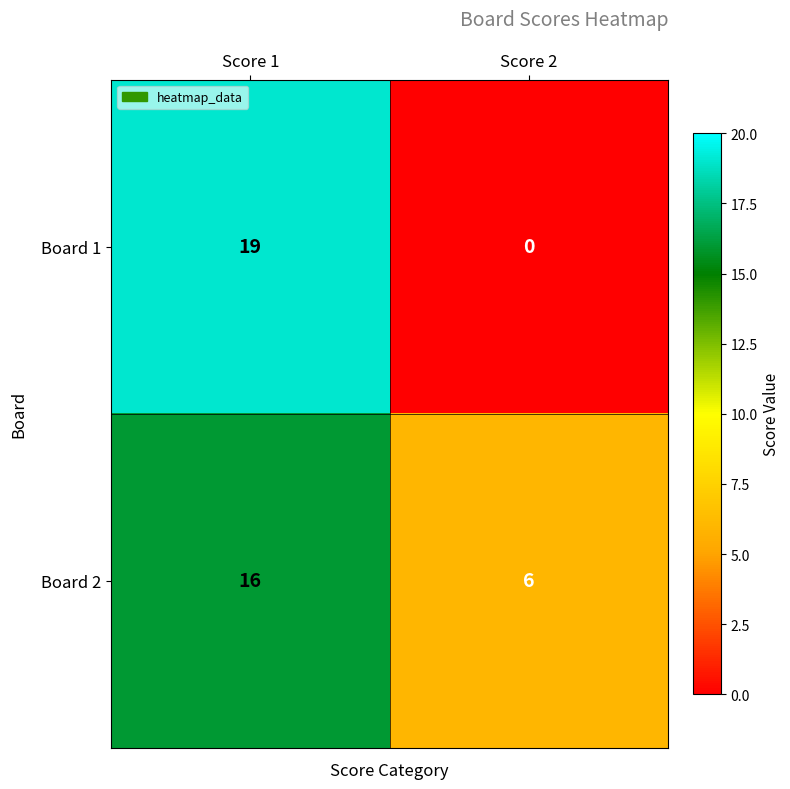

At which label does Board 1 reach its minimum?

Score 2